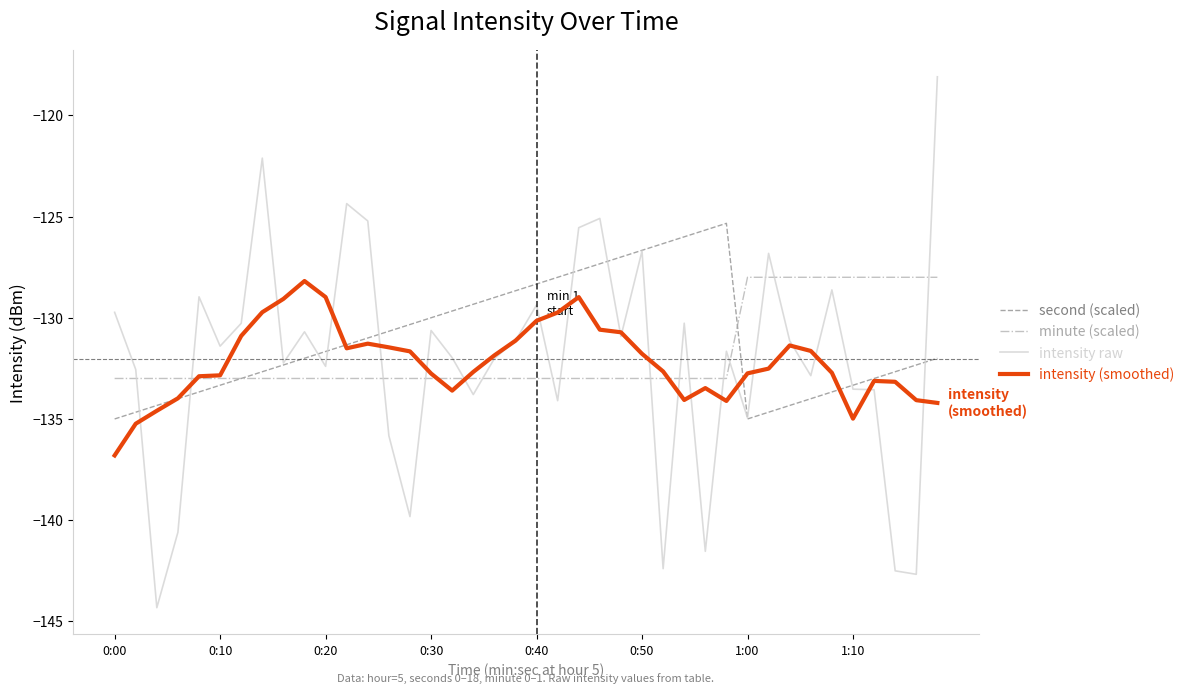

True or false: intensity raw and minute (scaled) cross at least once.

True